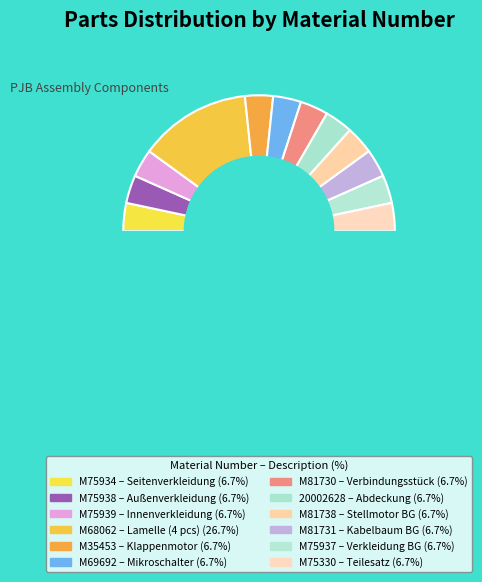

What portion of the pie excludes M69692?

93.3%